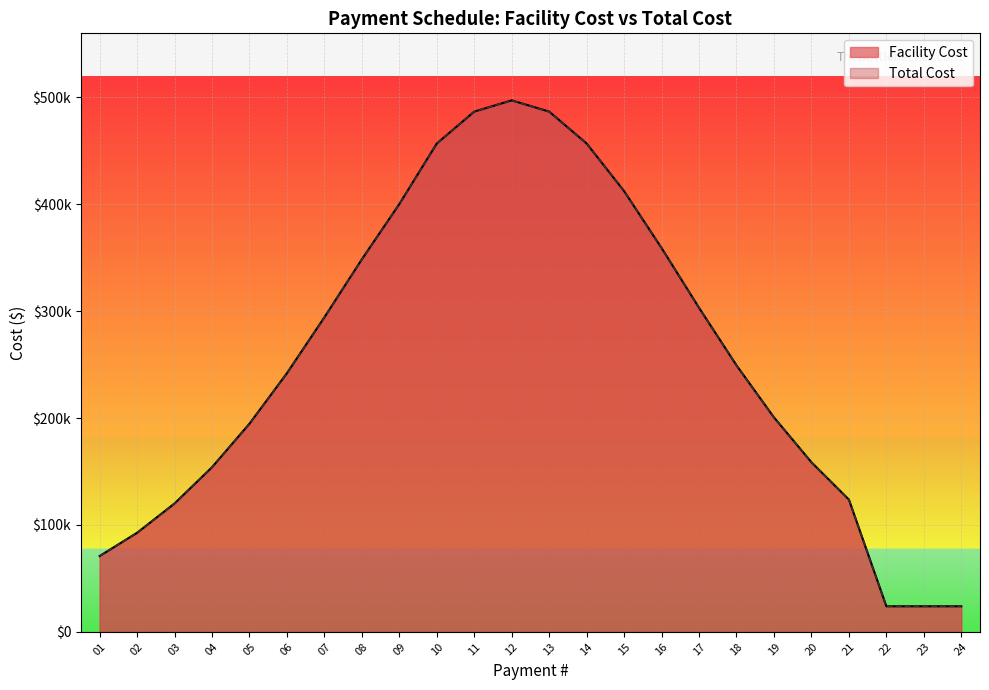

Reading left to right, extract all data points from this chart.

Facility Cost: 70903	92672	120116	154013	194760	242020	294302	348592	400263	456920	486761	497283	486761	456920	412352	359119	303191	249330	200642	158664	123744	23891	23891	23890
Total Cost: 70903	92672	120116	154013	194760	242020	294302	348592	400263	456920	486761	497283	486761	456920	412352	359119	303191	249330	200642	158664	123744	23891	23891	23890